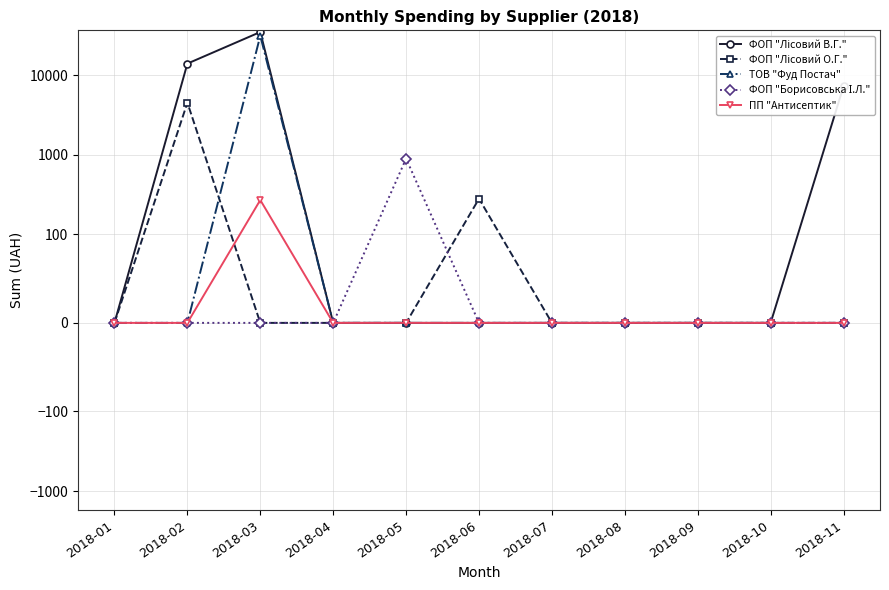

Is it true that ФОП "Лісовий О.Г." equals -2555.5 at 2018-03?

False